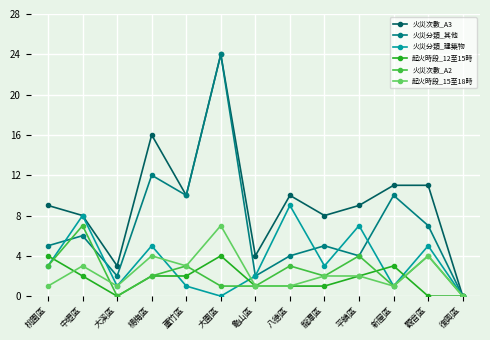

In 火災分類_其他, how many points are higher than both neighbors (excluding endpoints)?

5